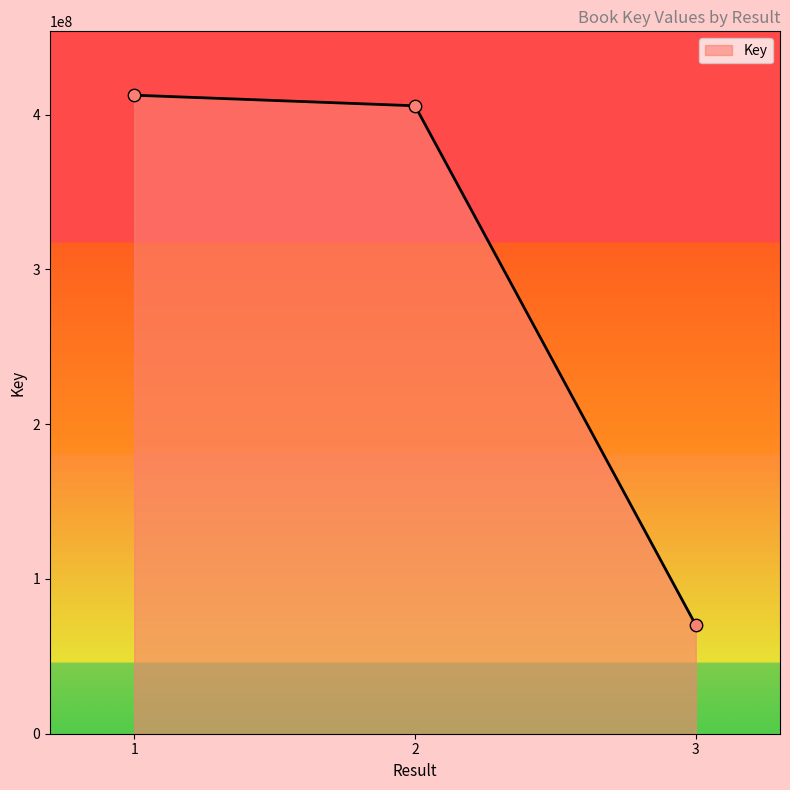

Between 1 and 2, which is larger?

1